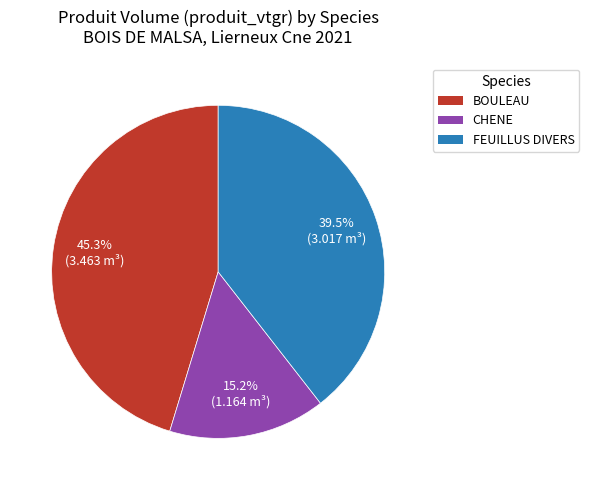

What is the smallest slice in the pie chart?

CHENE